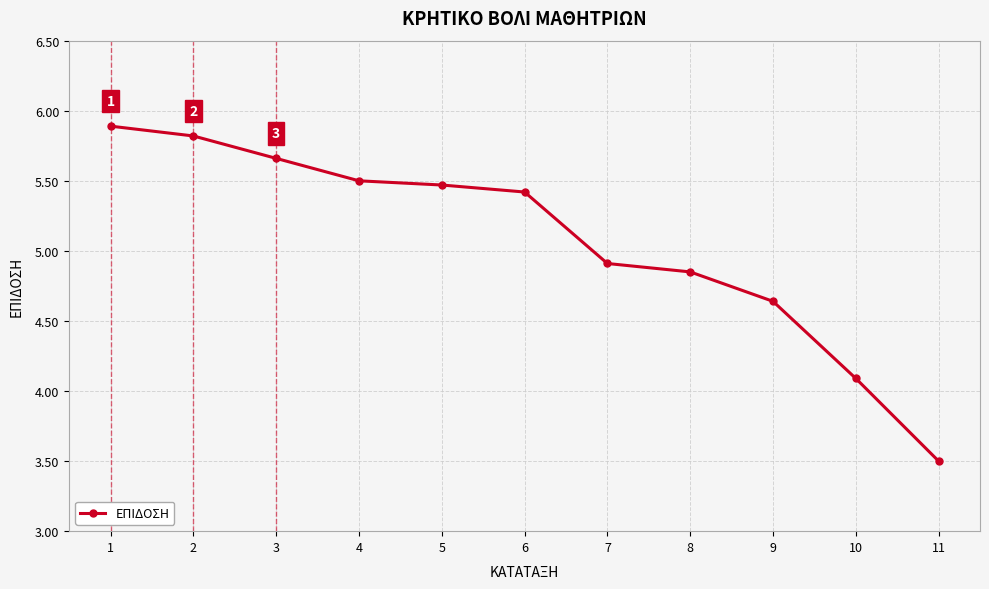

Between 9 and 5, which is larger?

5